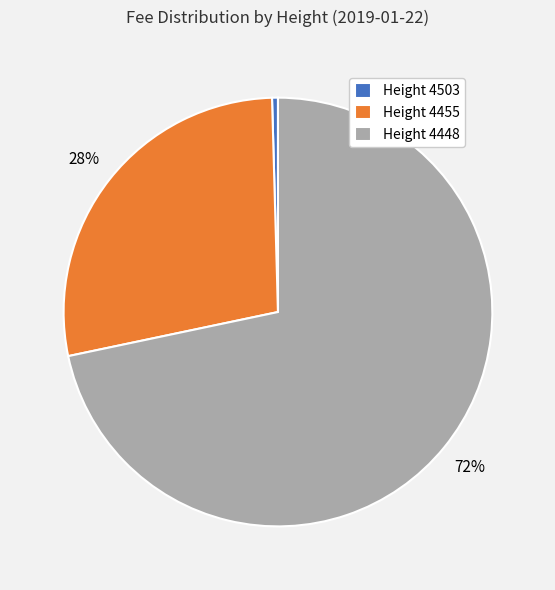

Is the sum of Height 4455 and Height 4448 greater than half?

Yes